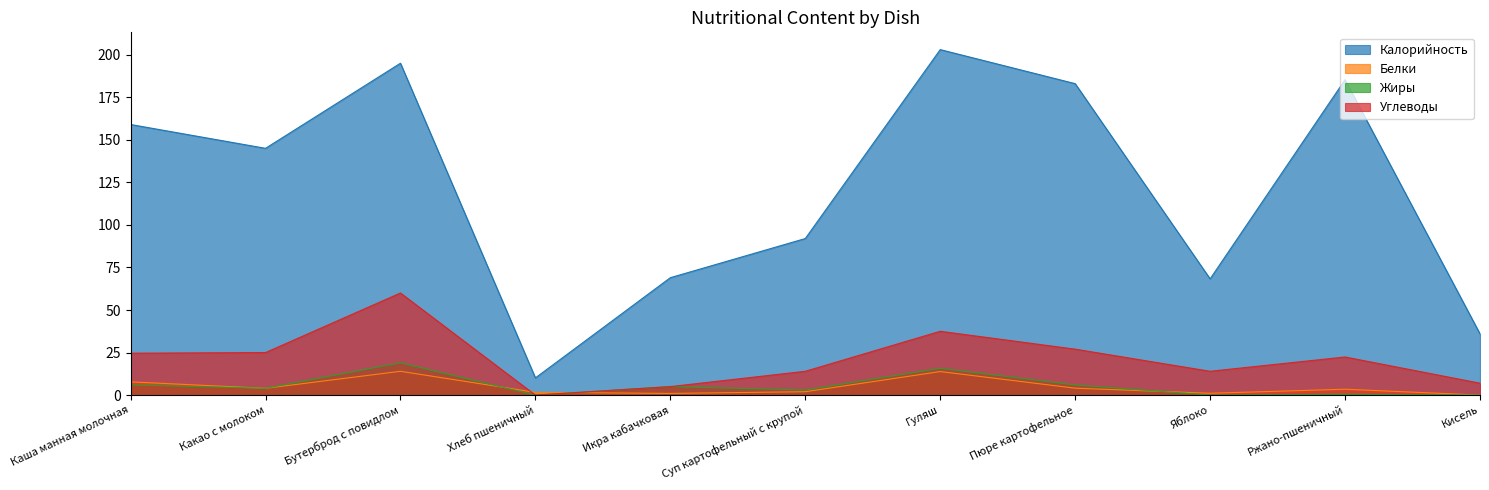

Which series changed the most between Хлеб пшеничный and Пюре картофельное?

Калорийность